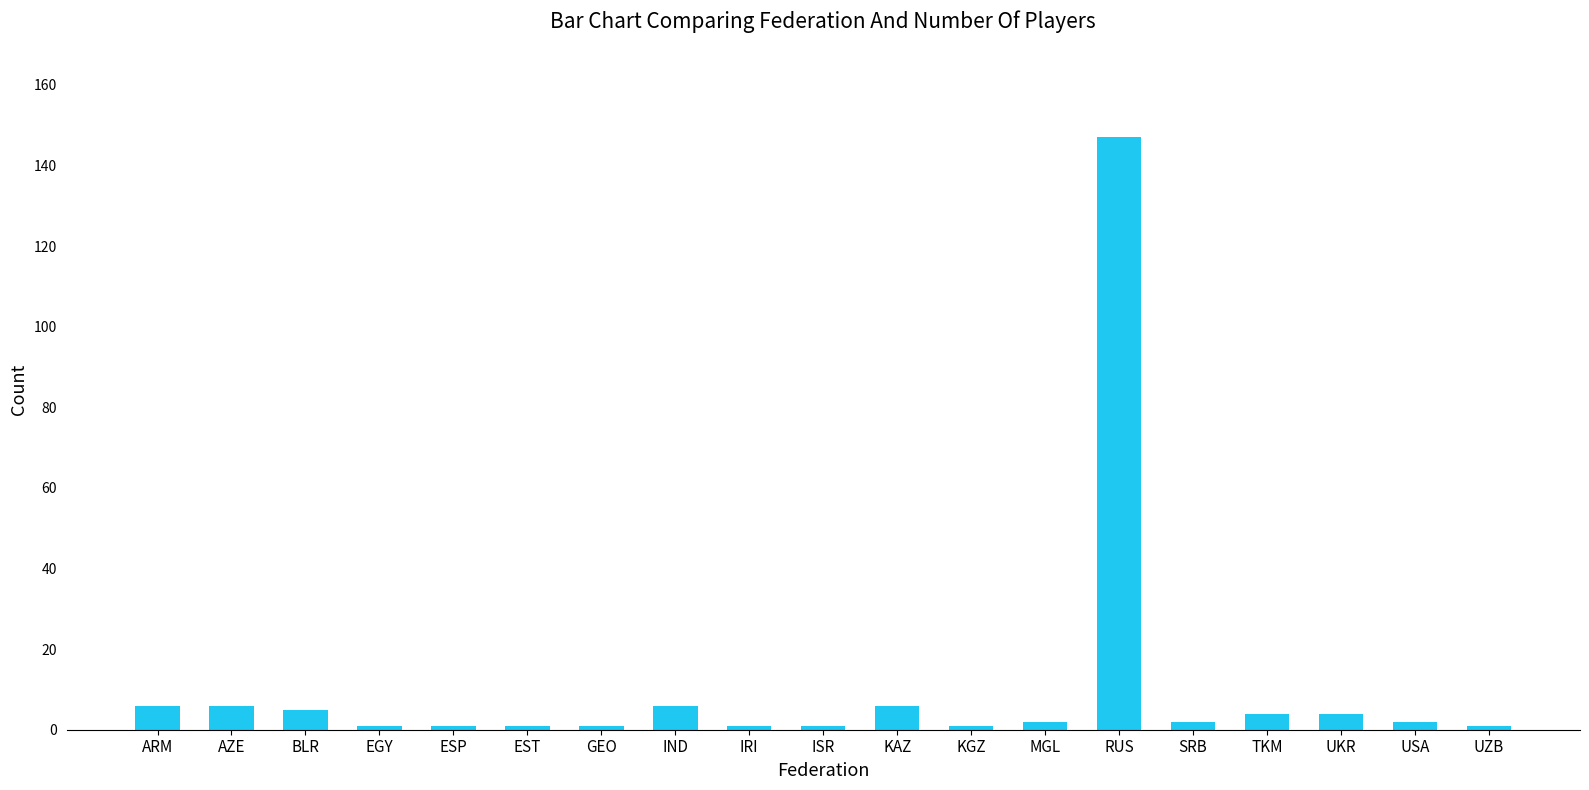

Does the chart contain stacked bars?

No